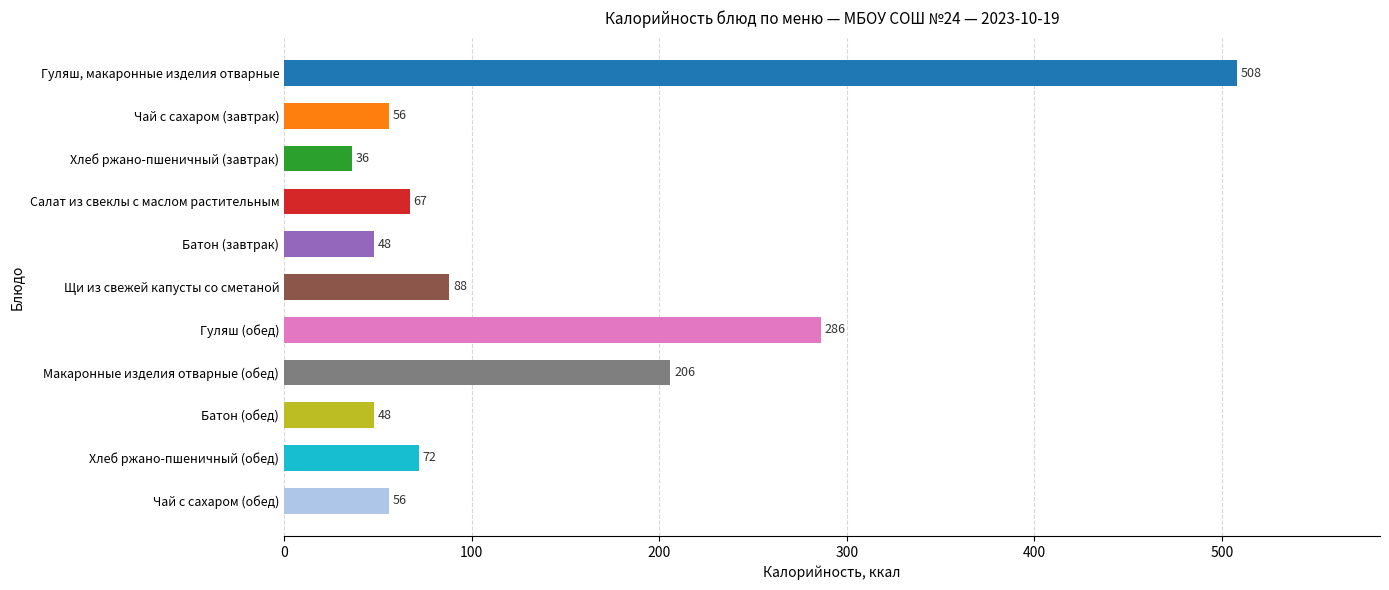

What is the difference between the maximum and second lowest values?

460